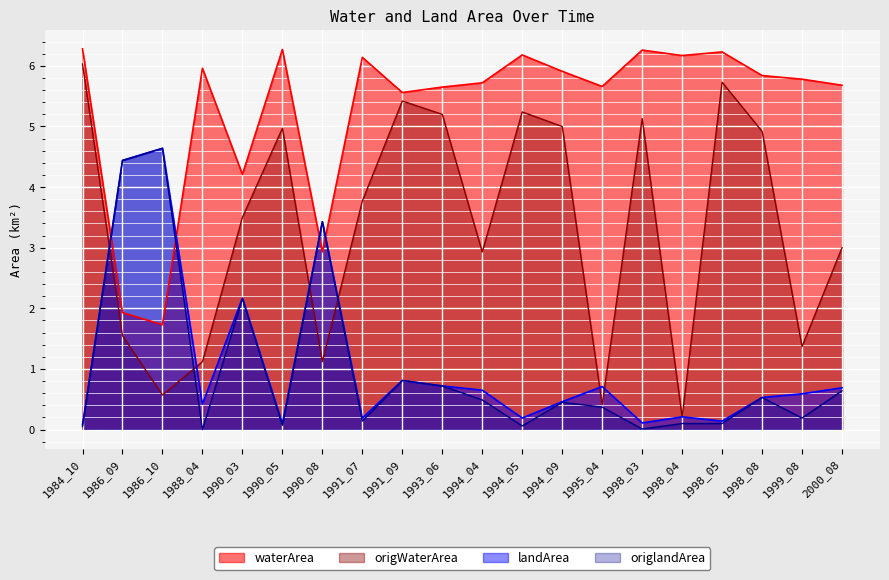

What is the approximate value of origWaterArea at 1984_10?

6.0